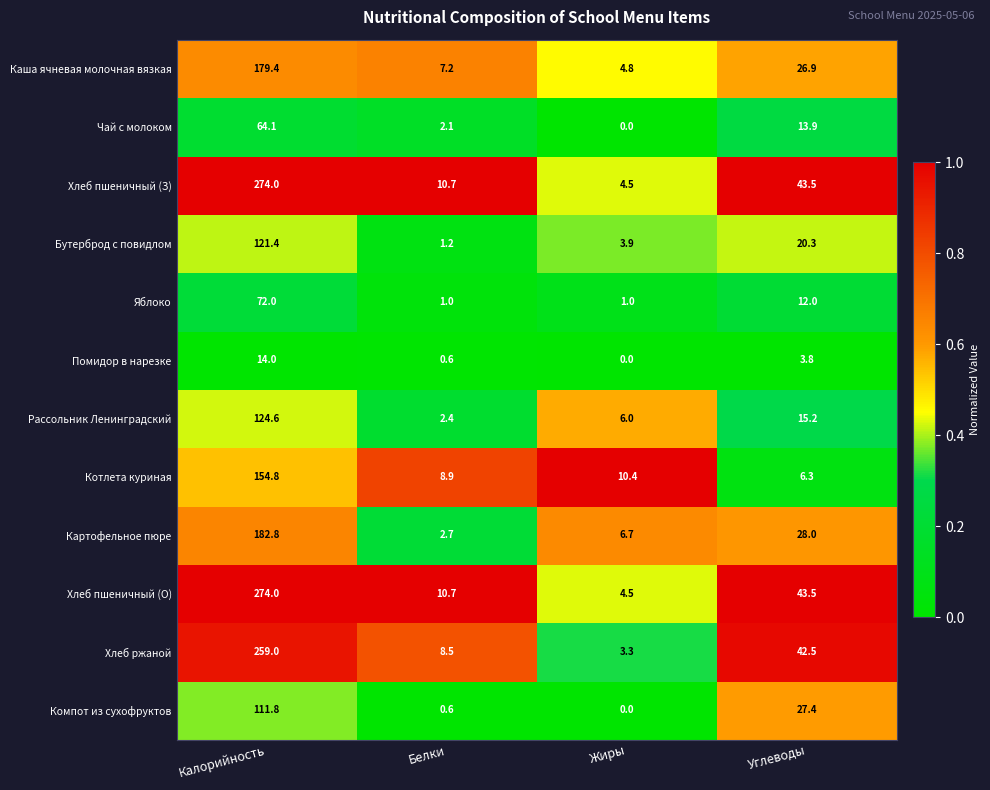

What is the maximum value shown in the chart?

274.0